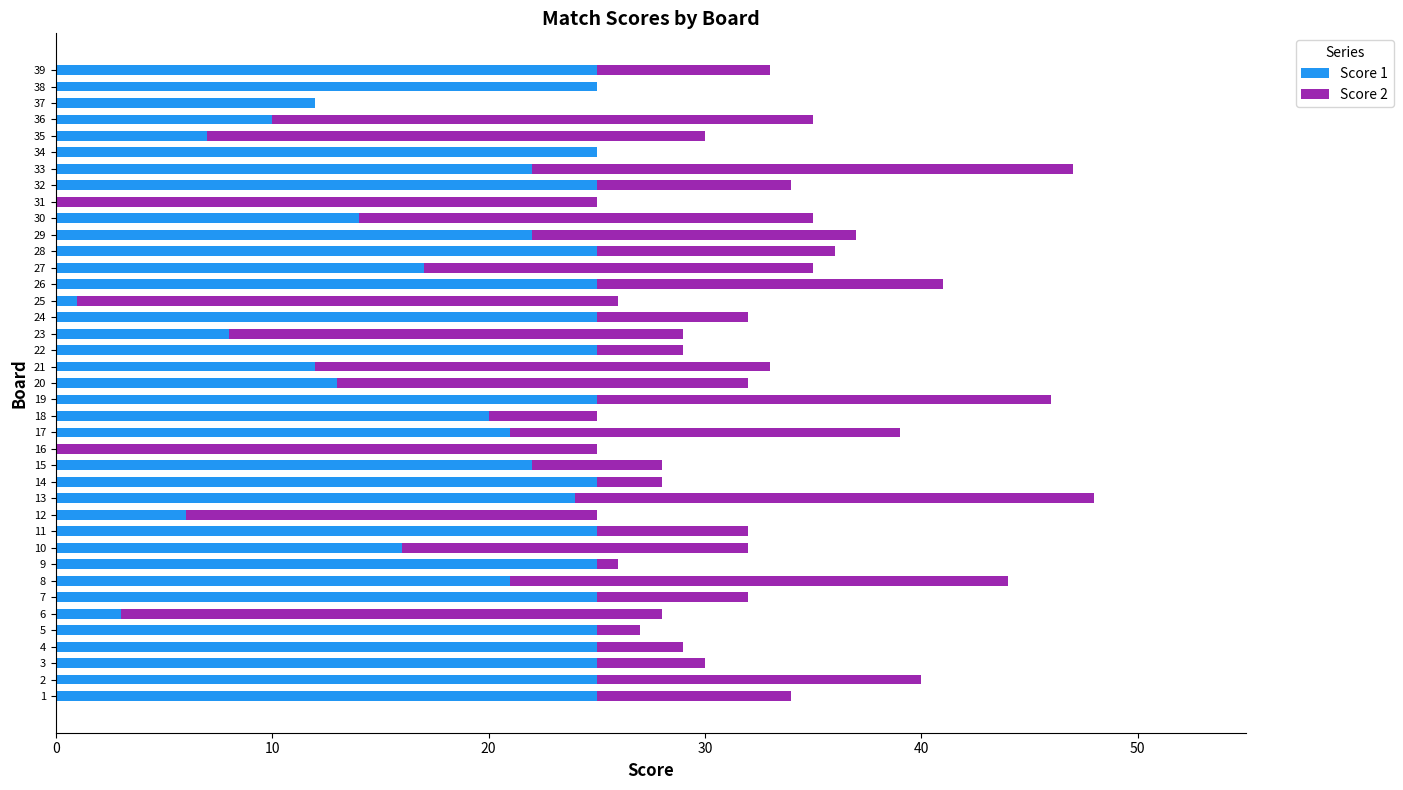

How many categories are shown in the chart?

39